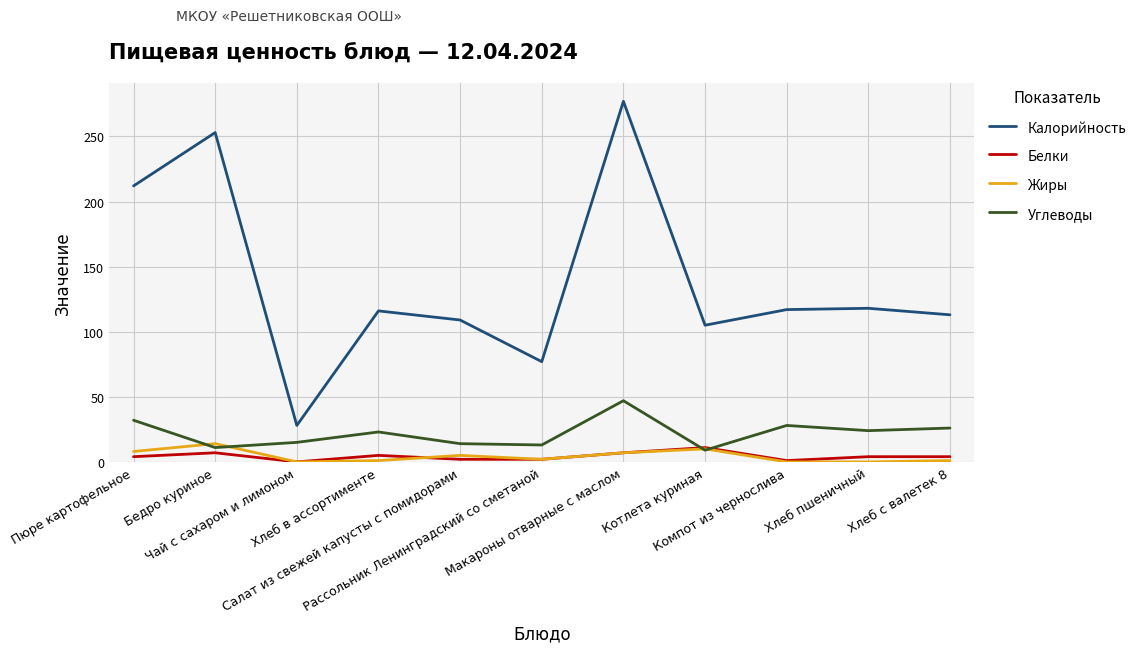

Between Макароны отварные с маслом and Хлеб пшеничный, which series saw the biggest shift?

Калорийность